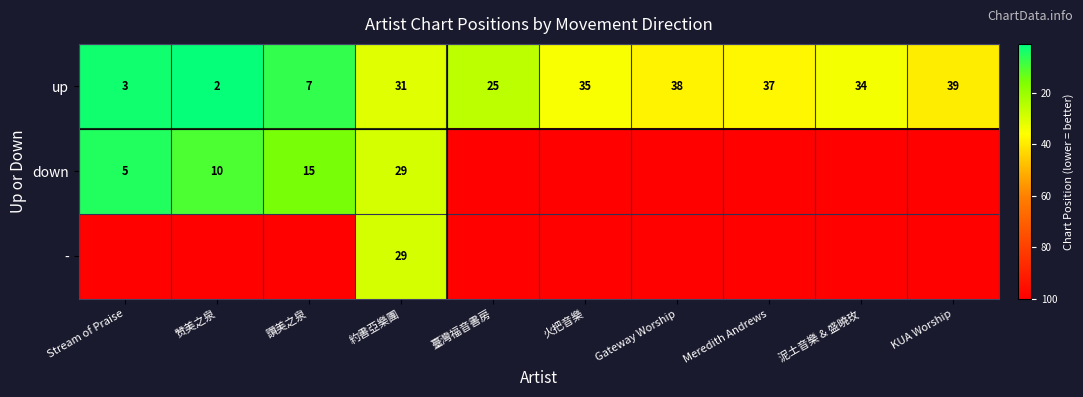

What is the difference between the down values at 讚美之泉 and Stream of Praise?

10